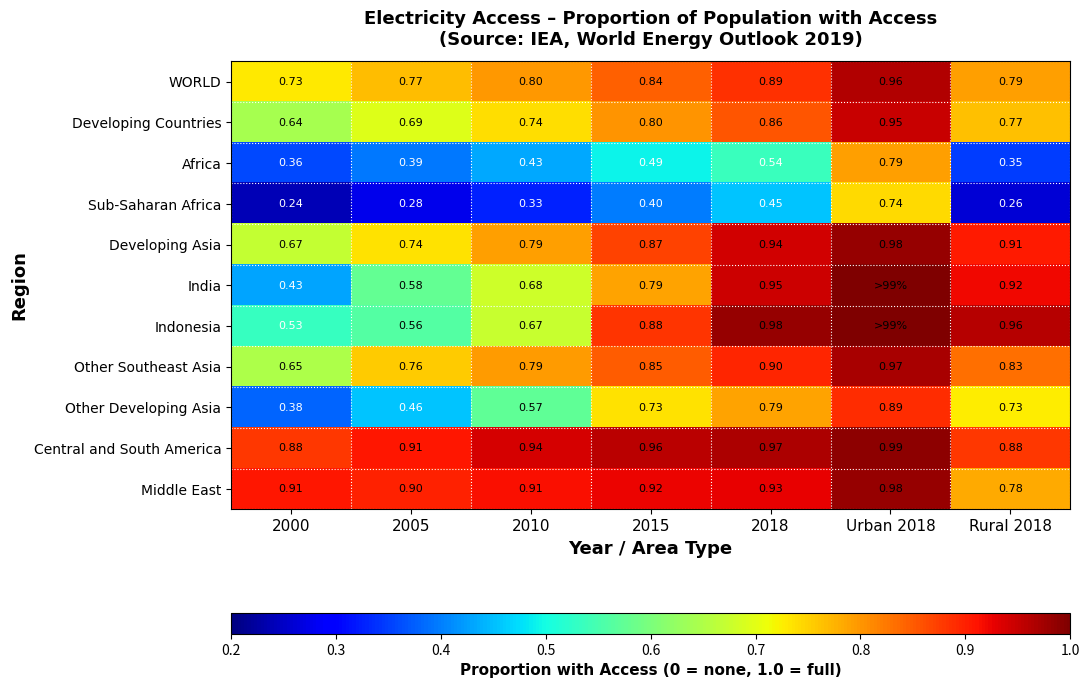

Is the value of Other Developing Asia at 2018 greater than the value of Central and South America at Urban 2018?

No